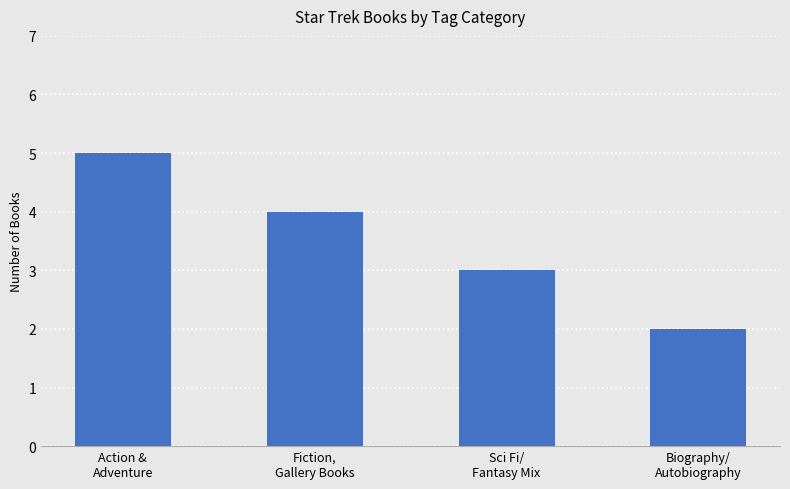

What is the difference between the maximum and minimum values?

3